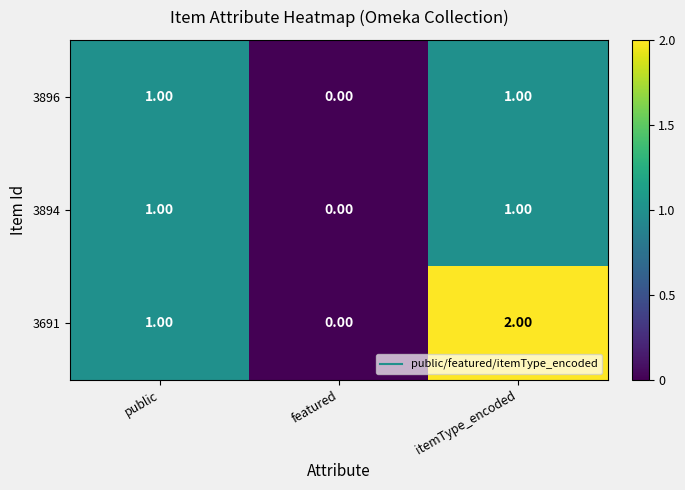

Which series has the largest total across all categories?

3691